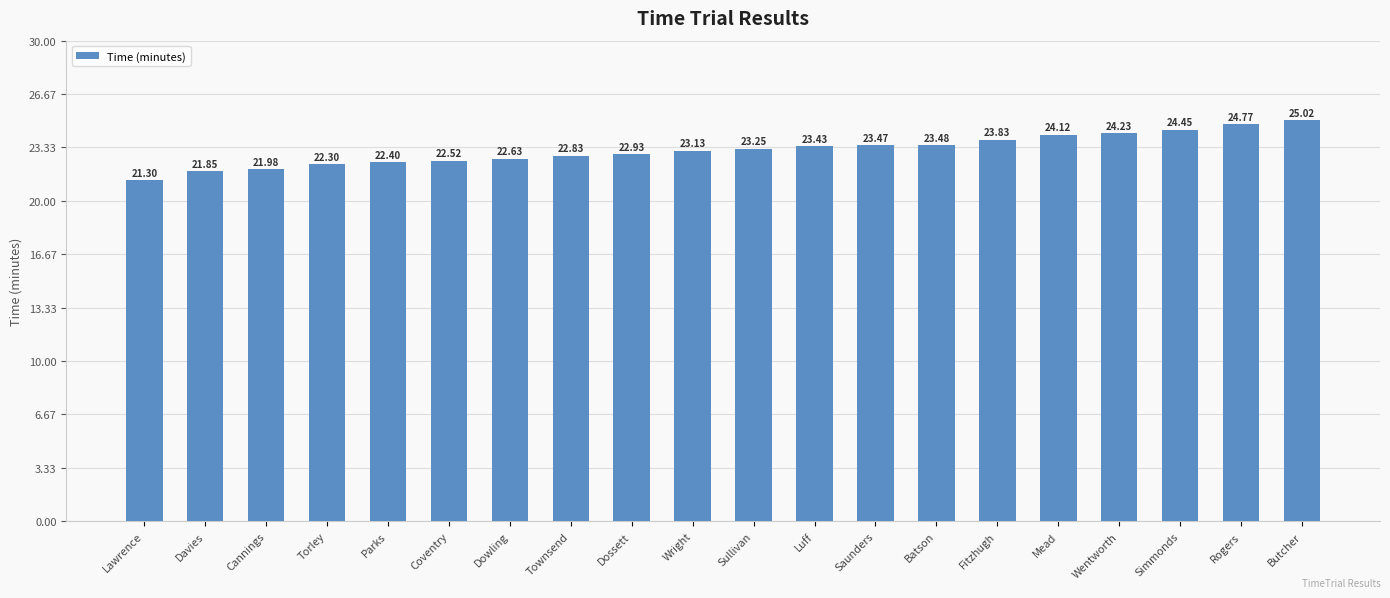

Rank the categories by value from highest to lowest.

Butcher, Rogers, Simmonds, Wentworth, Mead, Fitzhugh, Batson, Saunders, Luff, Sullivan, Wright, Dossett, Townsend, Dowling, Coventry, Parks, Torley, Cannings, Davies, Lawrence